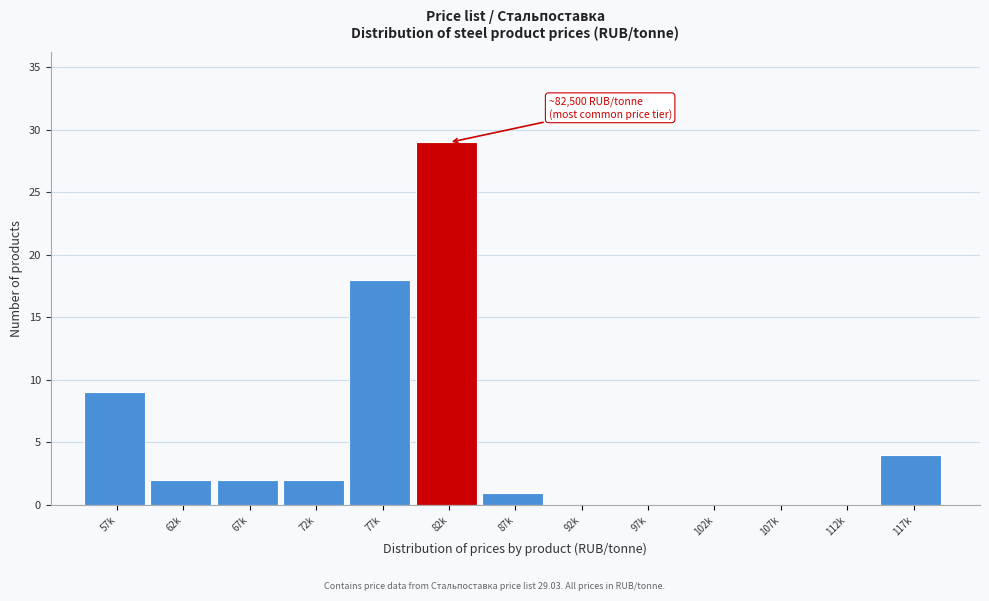

Reading left to right, list all the values displayed in this chart.

57k=9	62k=2	67k=2	72k=2	77k=18	82k=29	87k=1	92k=0	97k=0	102k=0	107k=0	112k=0	117k=4